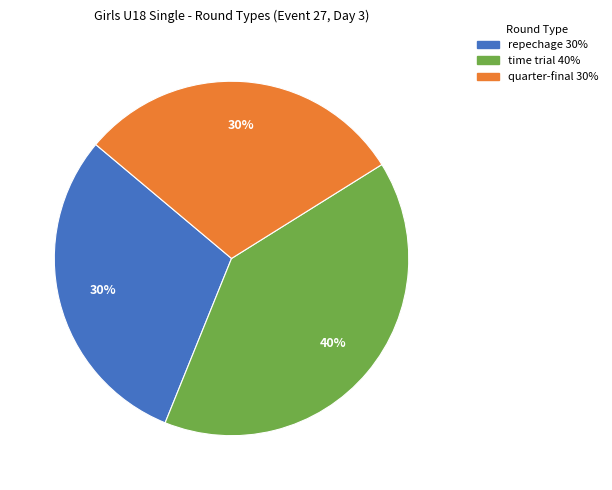

Which has a higher value, quarter-final or time trial?

time trial